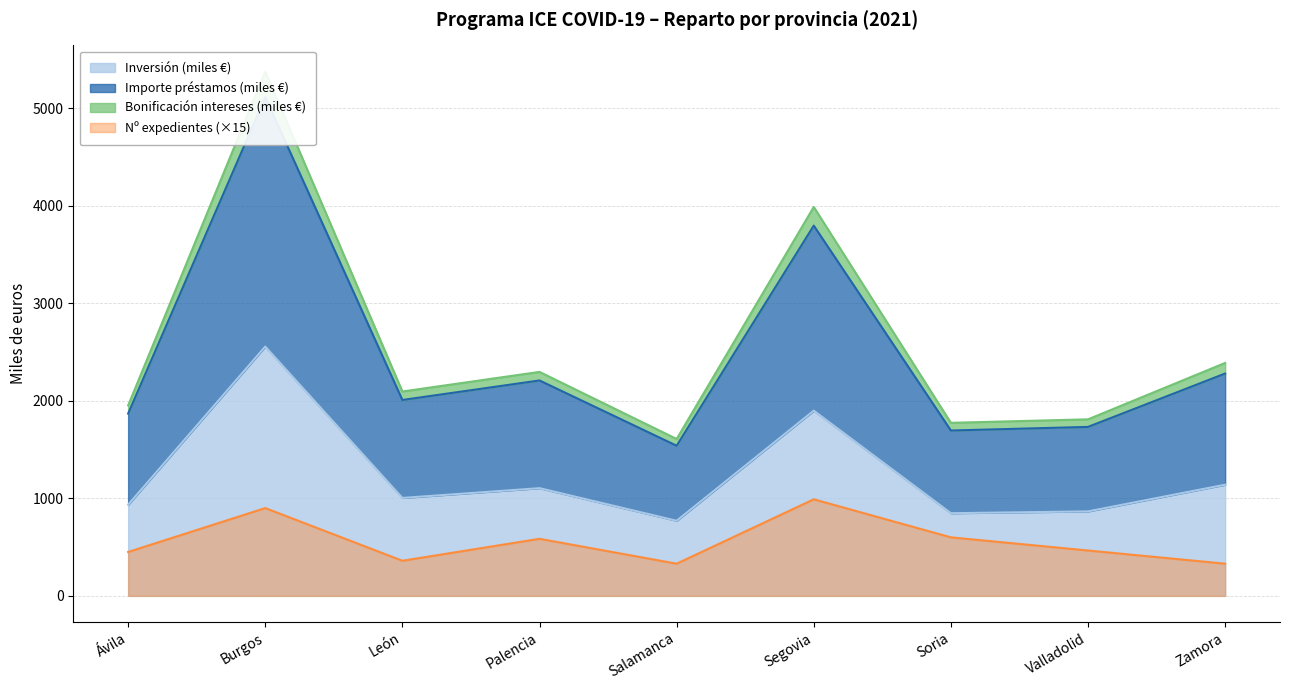

Does the chart have visible grid lines?

Yes